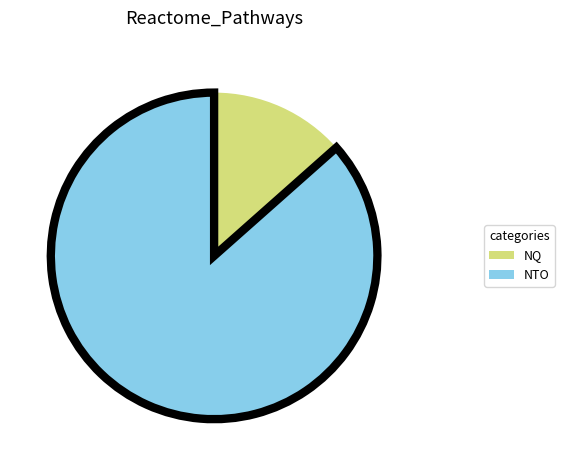

Approximately how many times larger is the value at NTO compared to NQ?

6.4